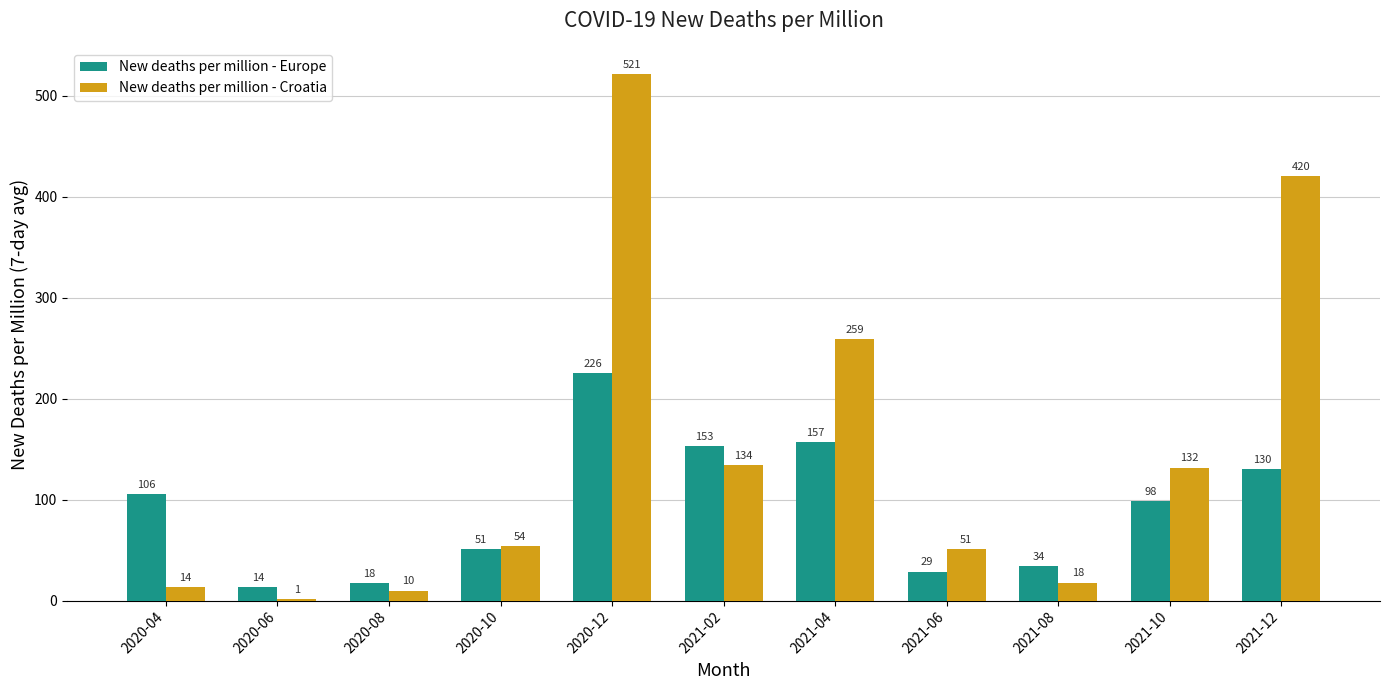

Between 2020-10 and 2021-06, which series saw the biggest shift?

New deaths per million - Europe